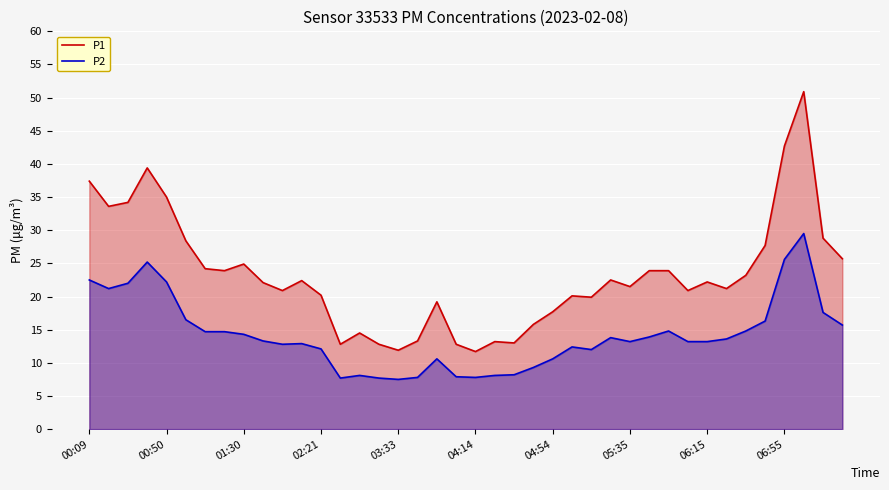

Reading left to right, what are all the values shown in this chart?

P1: 37.4	33.6	34.2	39.4	35.0	28.4	24.2	23.9	24.9	22.1	20.9	22.4	20.2	12.8	14.5	12.8	11.9	13.3	19.2	12.8	11.7	13.2	13.0	15.8	17.7	20.1	19.9	22.5	21.5	23.9	23.9	20.9	22.2	21.2	23.2	27.7	42.7	50.9	28.8	25.7
P2: 22.5	21.2	22.0	25.2	22.2	16.5	14.7	14.7	14.3	13.3	12.8	12.9	12.1	7.7	8.1	7.7	7.5	7.8	10.6	7.9	7.8	8.1	8.2	9.3	10.6	12.4	12.0	13.8	13.2	13.9	14.8	13.2	13.2	13.6	14.8	16.3	25.6	29.5	17.6	15.7